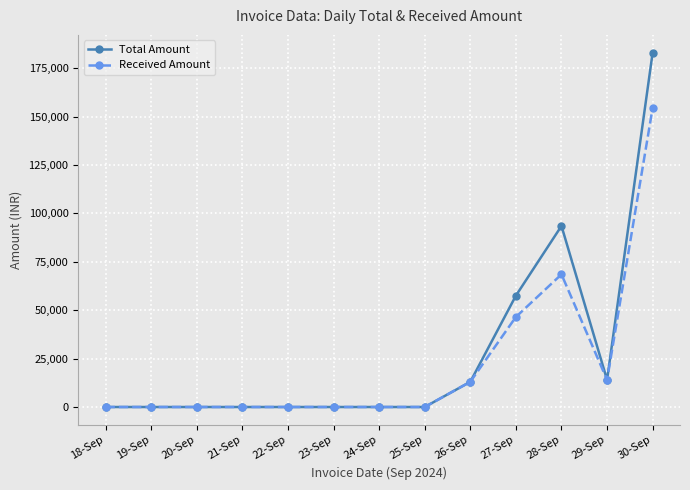

What is the label of the 3rd point from the right?

28-Sep